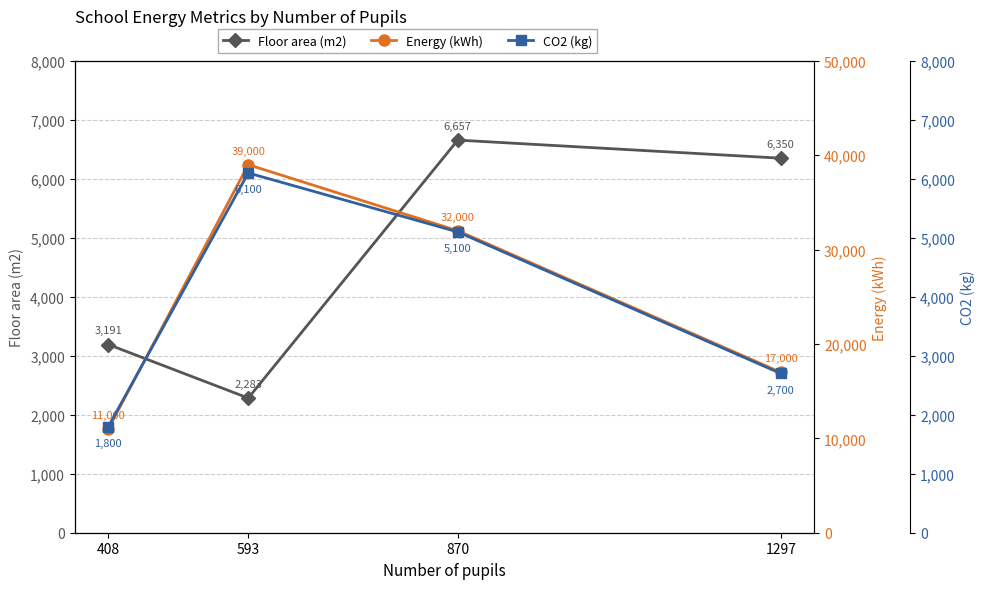

True or false: Energy (kWh) has a value of 12061 at 870.

False